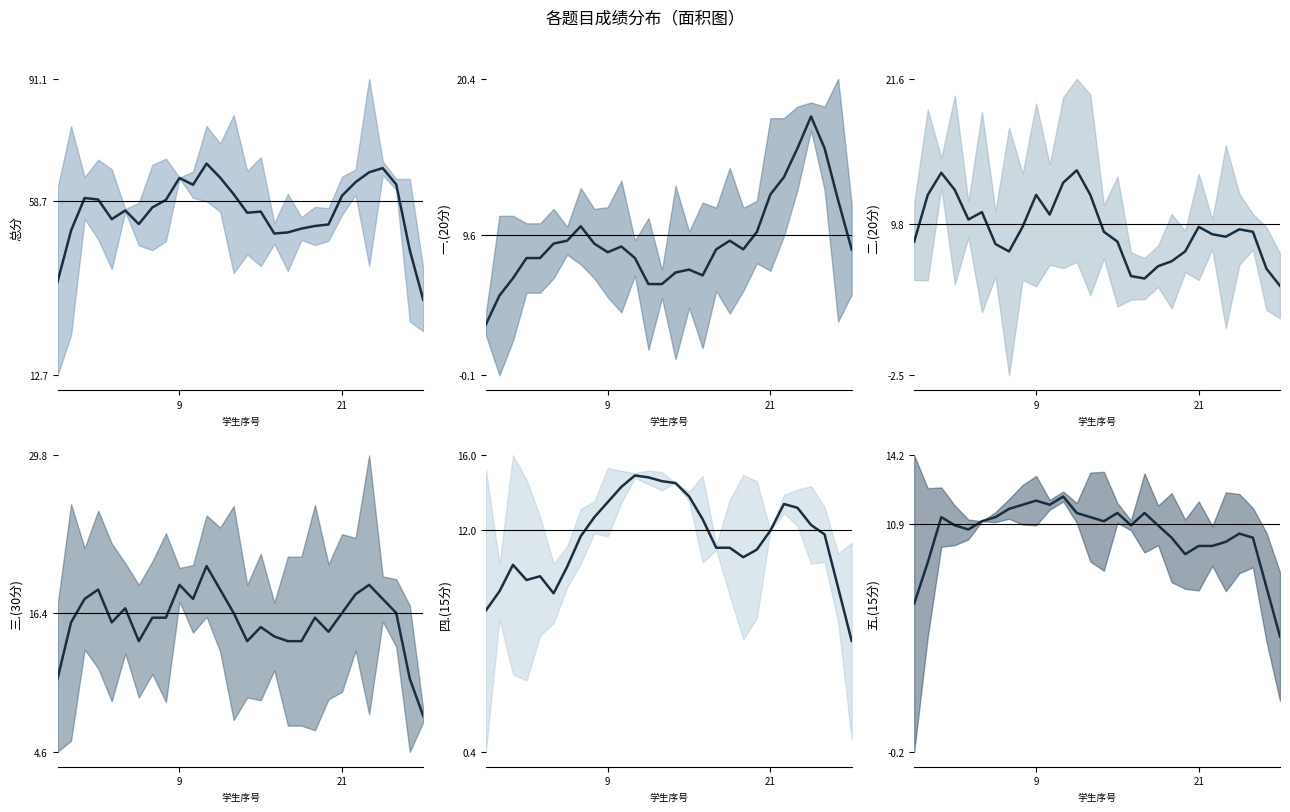

What is the total value across all series at 4?

108.0